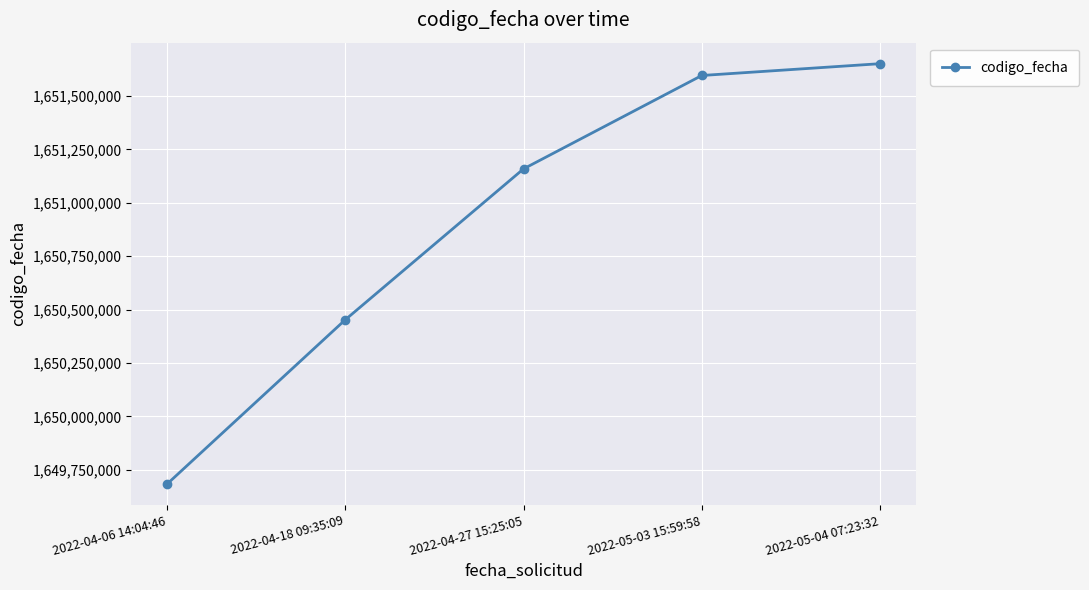

What is the approximate value at 2022-04-06 14:04:46, to the nearest 10?

1649682830